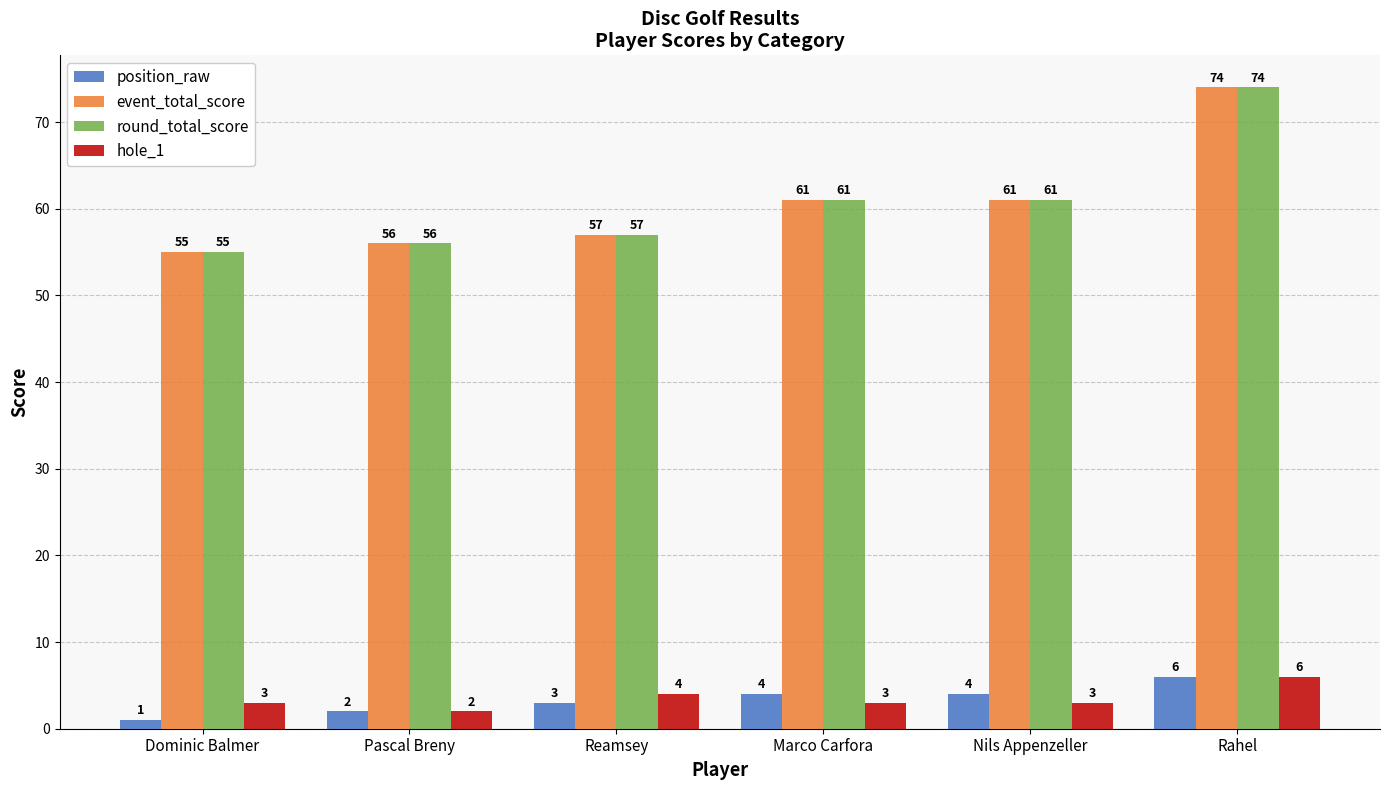

What value does the event_total_score series have at Rahel, to the nearest 5?

75